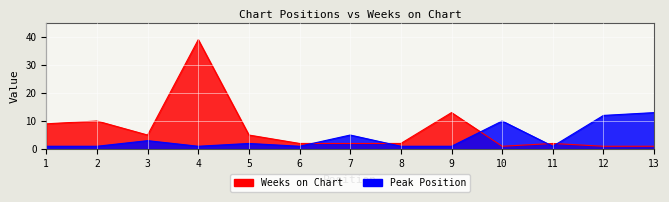

Is the value of Weeks on Chart at 4 greater than the value of Peak Position at 13?

Yes